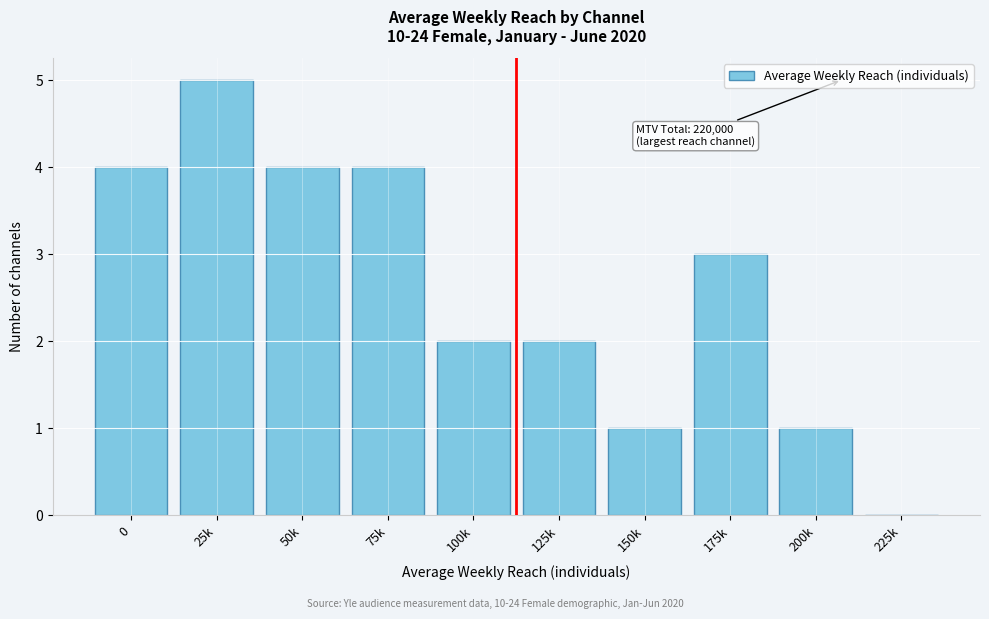

Reading left to right, what are all the values shown in this chart?

0=4	25k=5	50k=4	75k=4	100k=2	125k=2	150k=1	175k=3	200k=1	225k=0